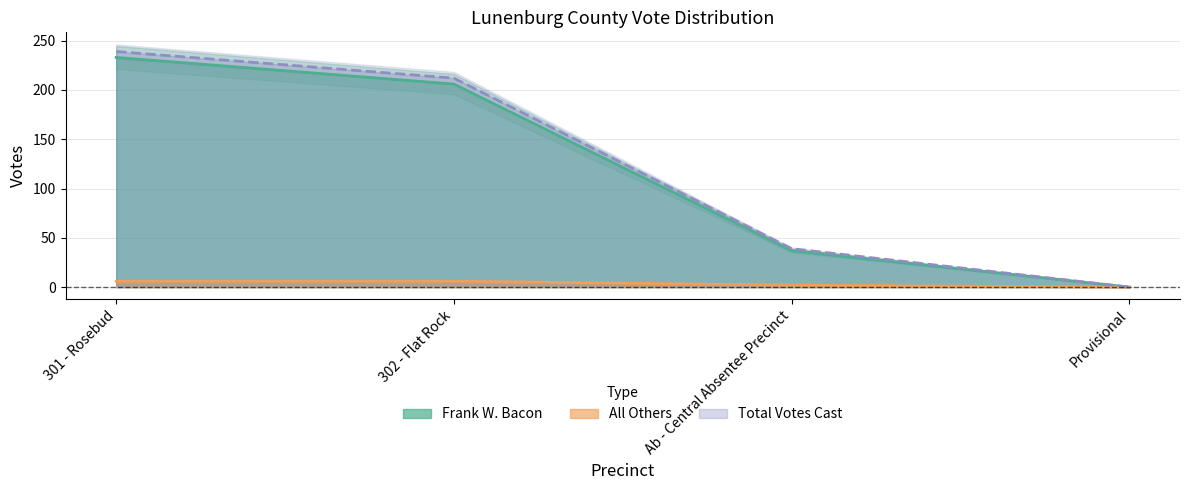

Is it true that All Others equals 1 at Ab - Central Absentee Precinct?

False